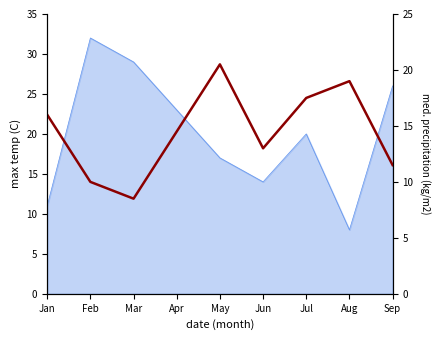

What is the sum of the values at Jul and Aug?

36.5